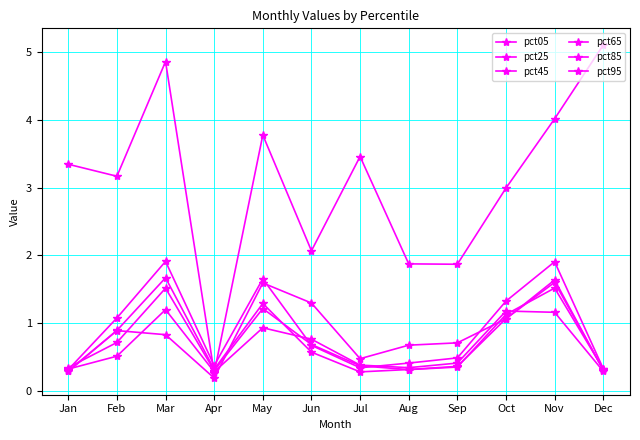

Does the chart have visible grid lines?

Yes